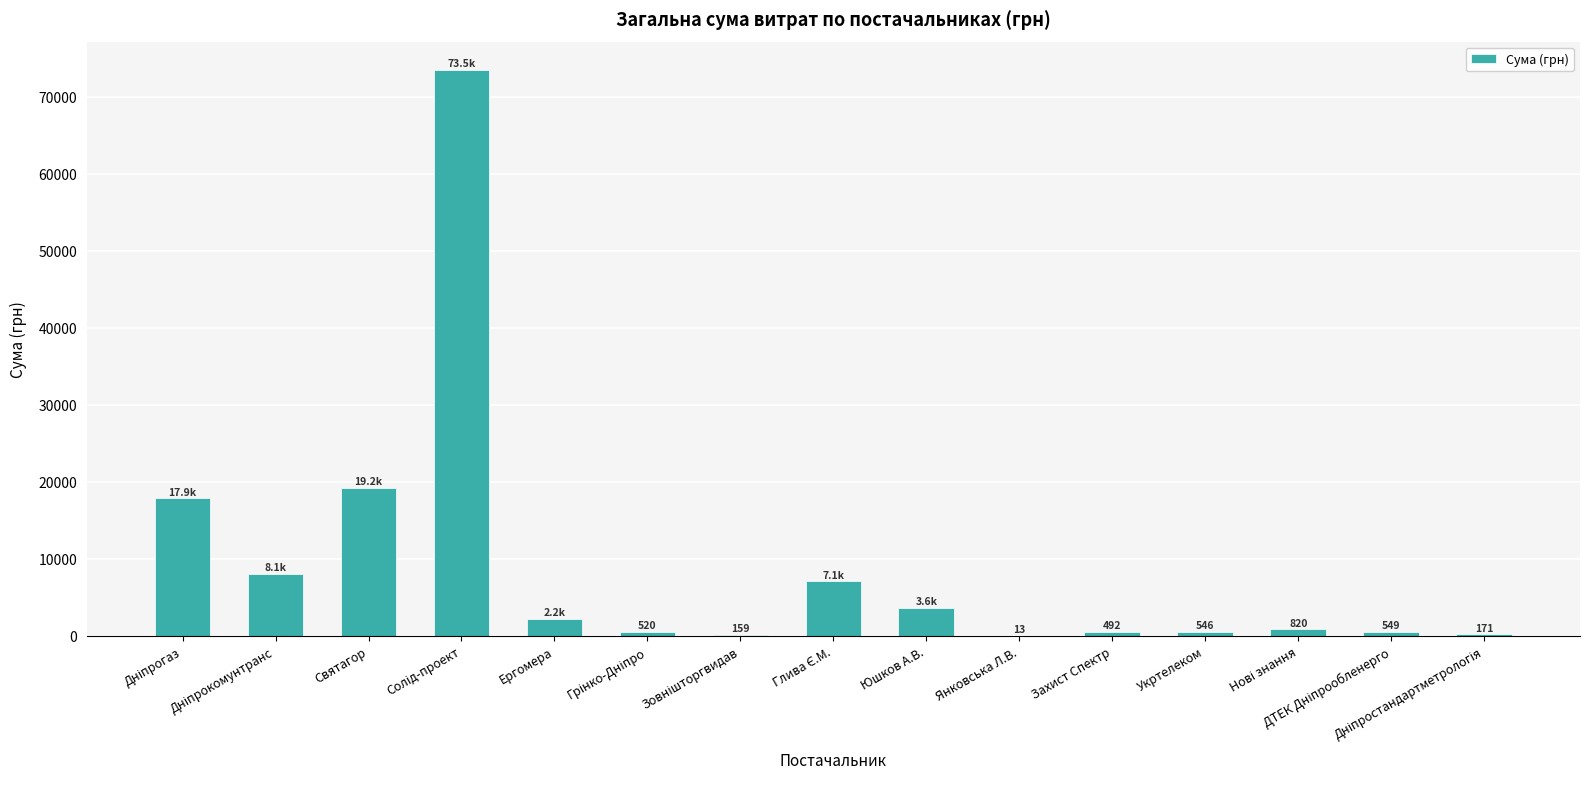

What is the maximum value shown in the chart?

73490.0